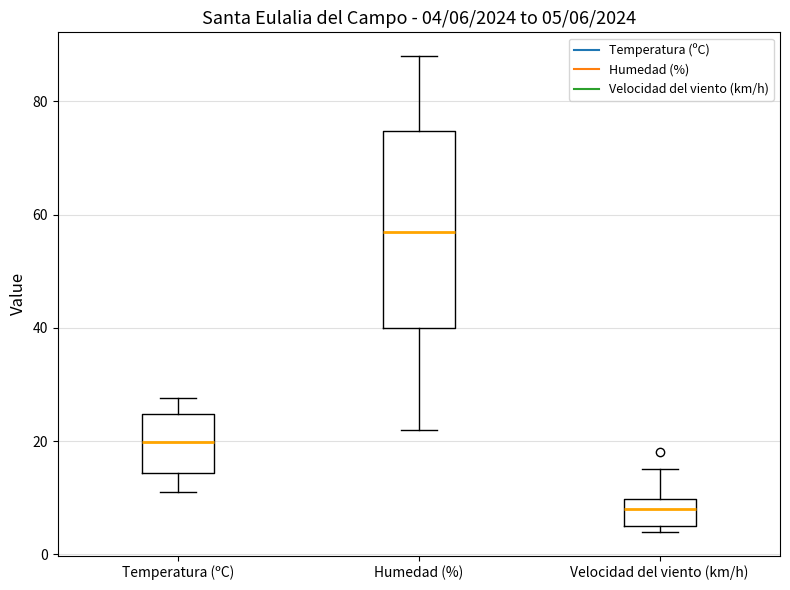

Which box has the lowest median line?

Velocidad del viento (km/h)